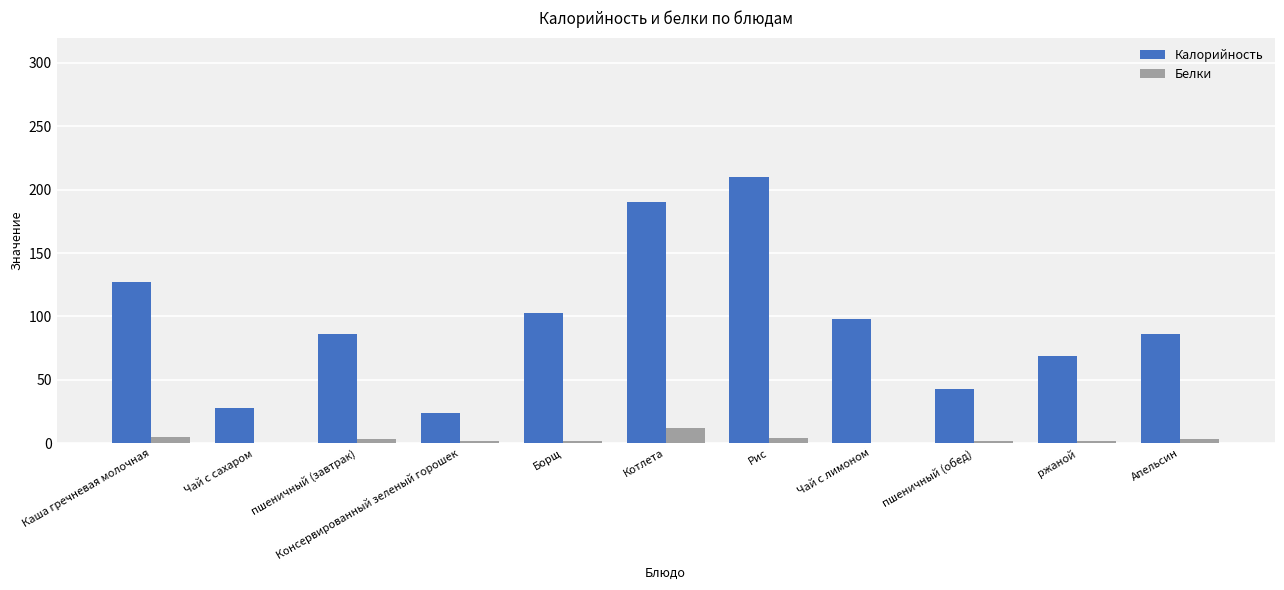

How many data points does each series have?

11